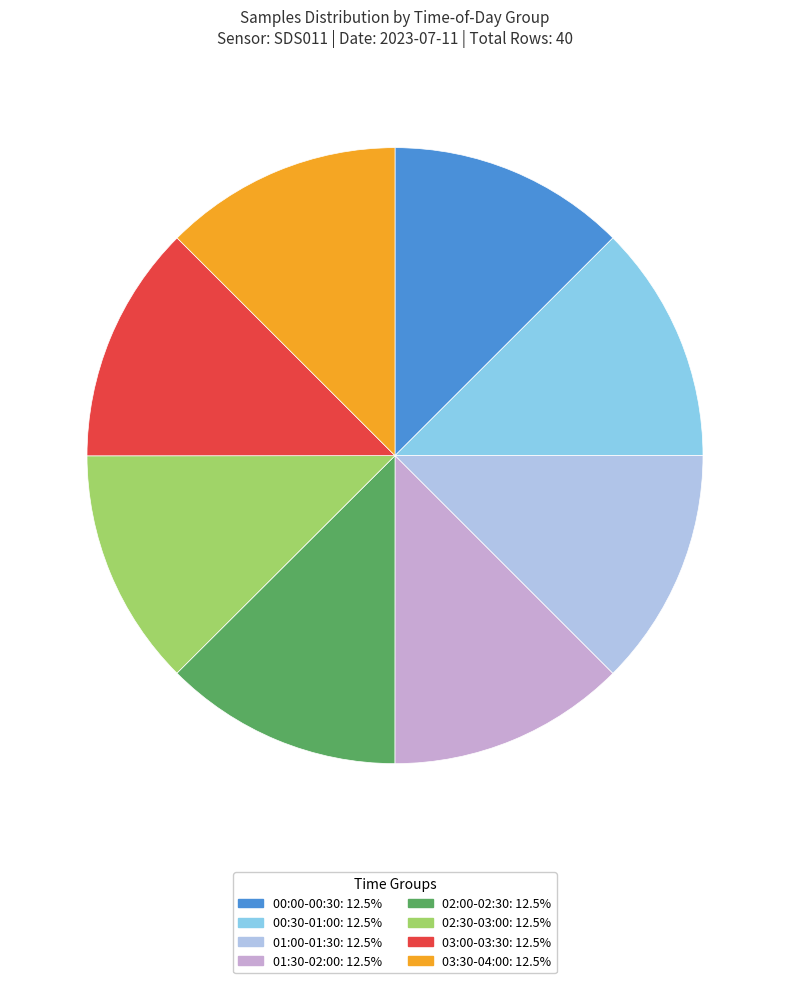

Does any single category account for the majority?

No